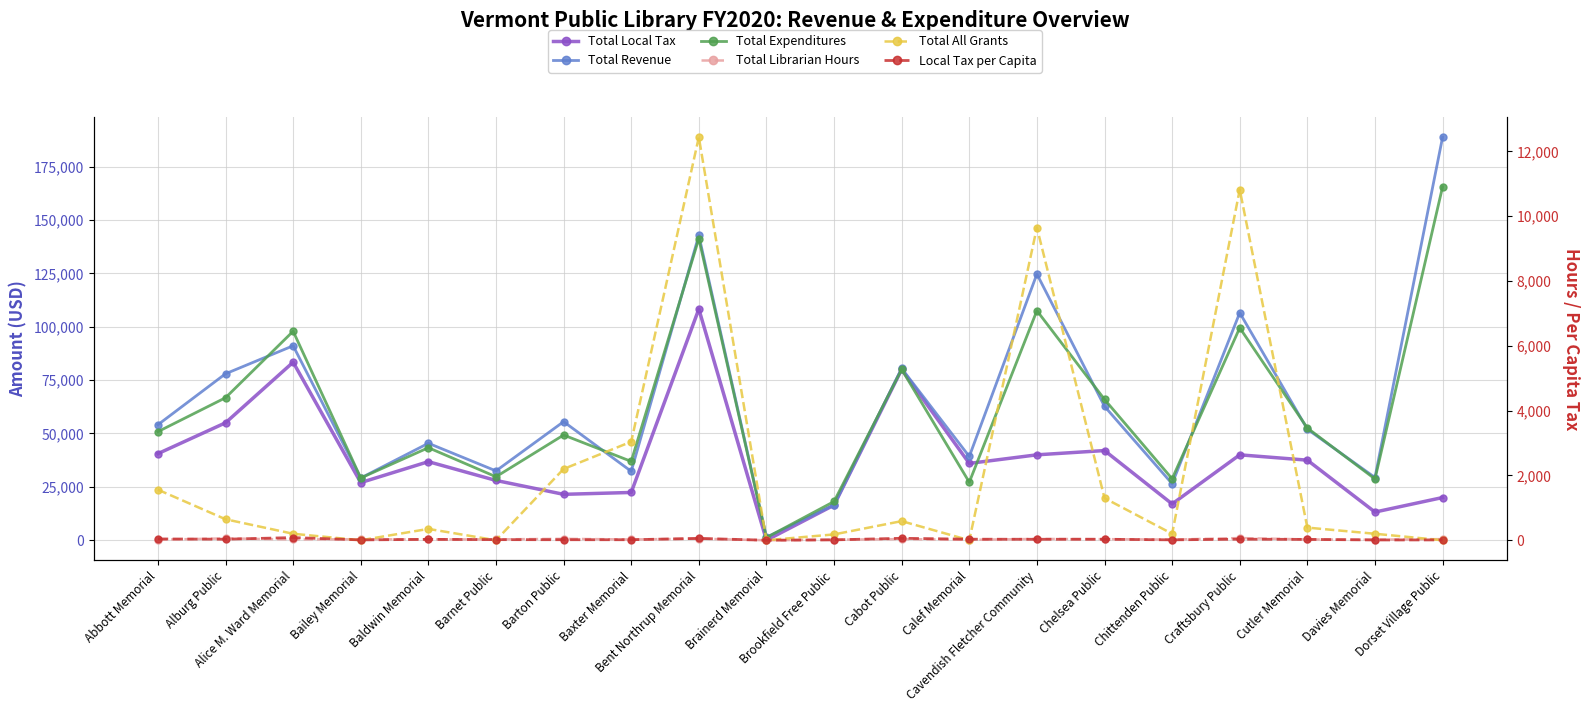

Between which two adjacent categories do Total Revenue and Total Expenditures first intersect?

Alburg Public and Alice M. Ward Memorial